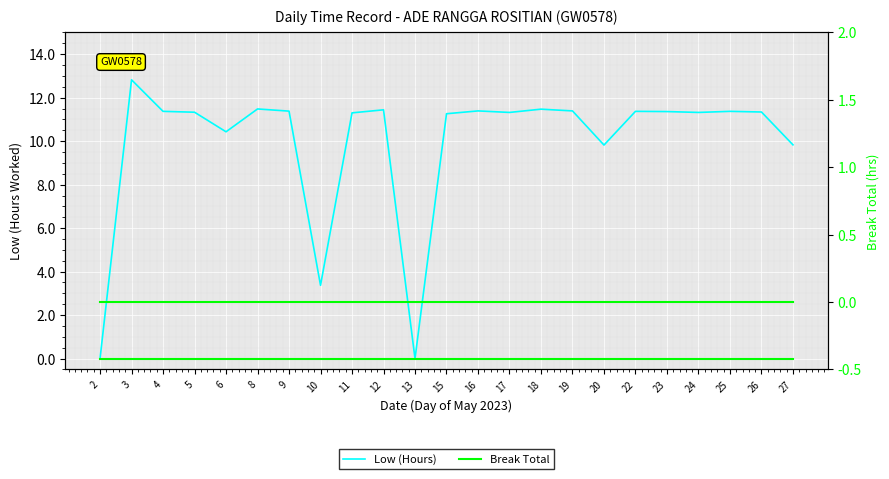

Where is Break Total nearest to the value 0?

2